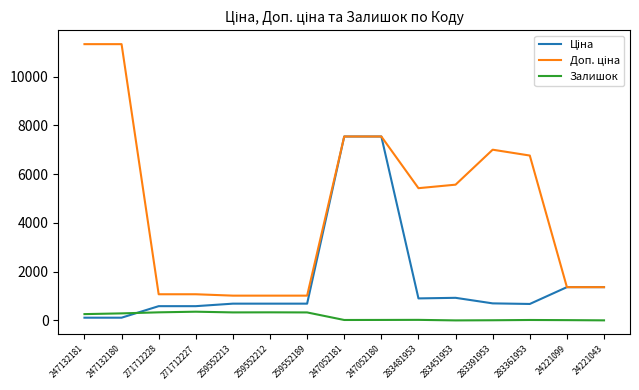

What is the maximum value for Залишок?

359.0